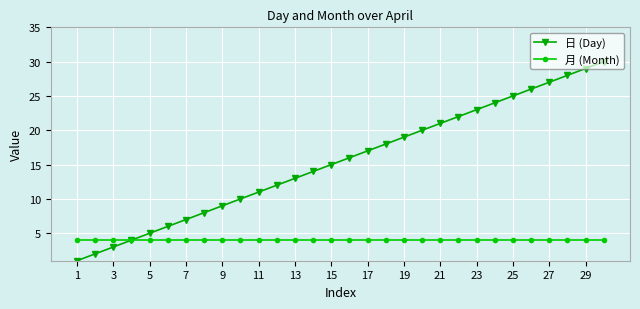

Which series has the largest total across all categories?

日 (Day)